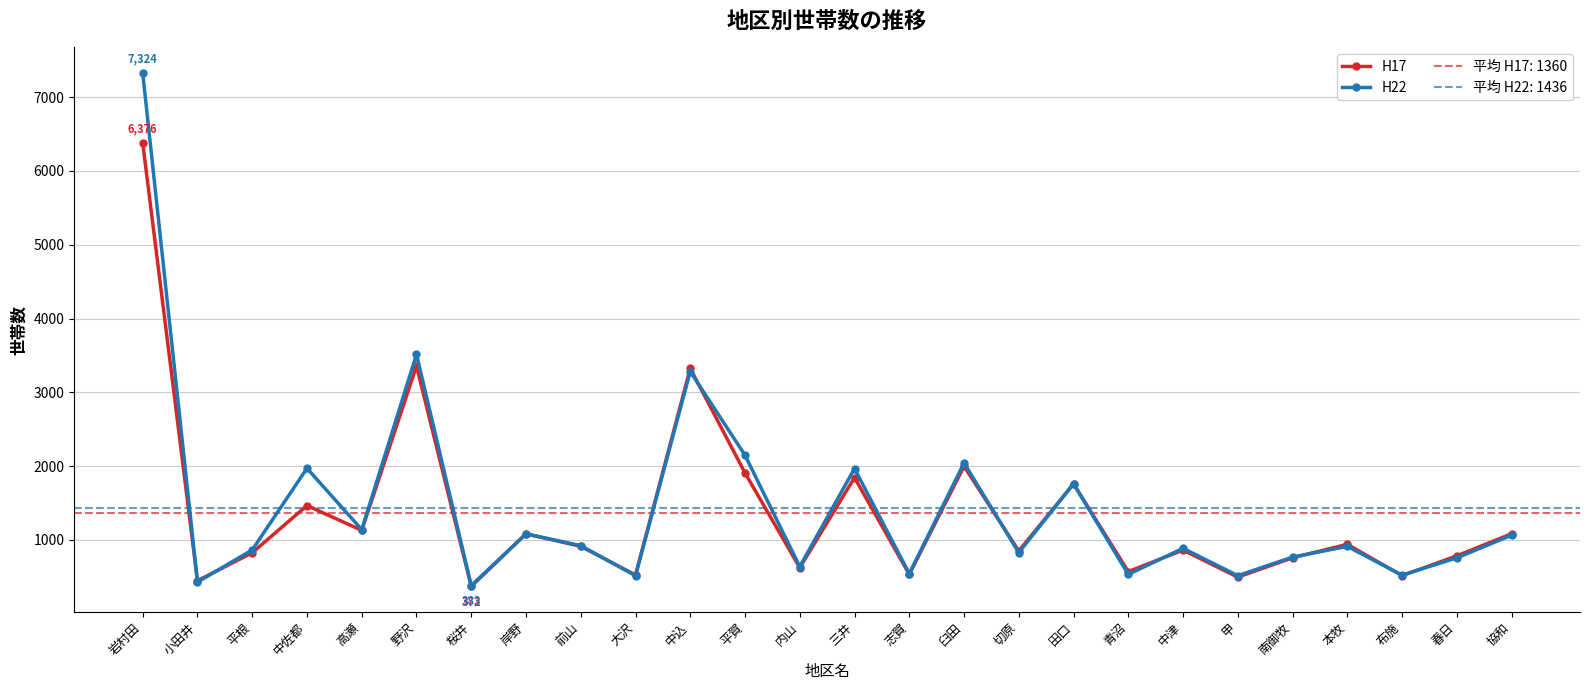

Reading right to left, what are all the values shown in this chart?

H17: 協和=1084	春日=785	布施=517	本牧=941	南御牧=759	甲=497	中津=863	青沼=572	田口=1760	切原=851	臼田=1999	志賀=534	三井=1845	内山=625	平賀=1908	中込=3323	大沢=526	前山=914	岸野=1083	桜井=372	野沢=3356	高瀬=1130	中佐都=1467	平根=827	小田井=448	岩村田=6376
H22: 協和=1065	春日=758	布施=524	本牧=913	南御牧=768	甲=517	中津=887	青沼=534	田口=1761	切原=829	臼田=2043	志賀=544	三井=1968	内山=640	平賀=2148	中込=3282	大沢=516	前山=924	岸野=1083	桜井=383	野沢=3514	高瀬=1141	中佐都=1971	平根=865	小田井=430	岩村田=7324